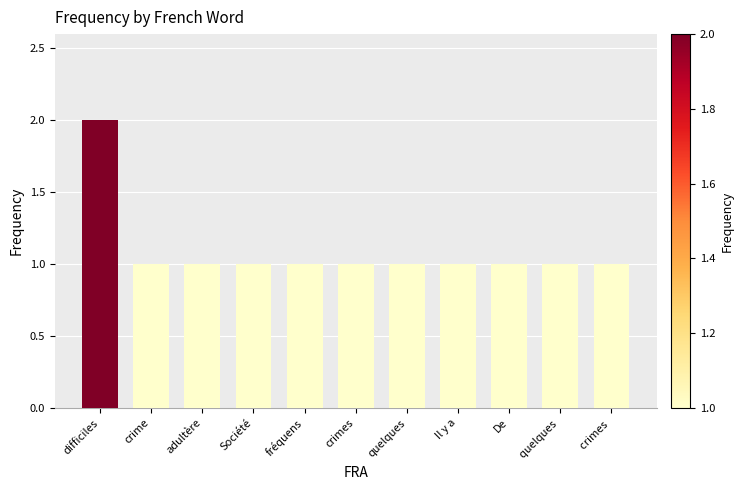

What is the ratio of the value at quelques  to the value at Société?

1.0